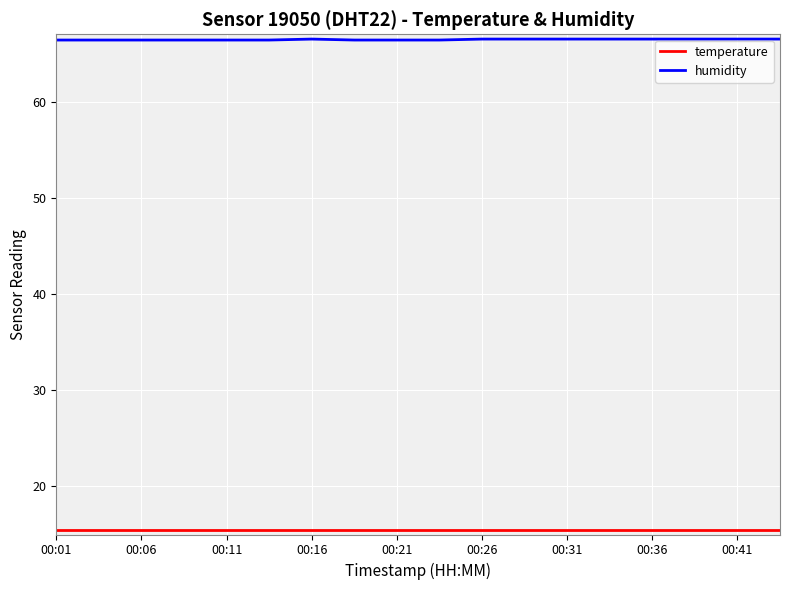

Which series has the largest total across all categories?

humidity